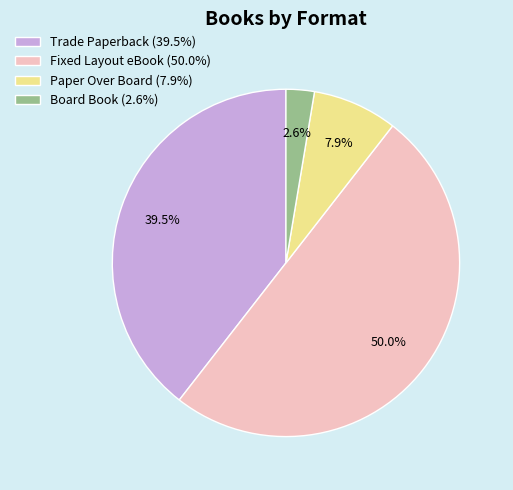

Rank the categories by value from highest to lowest.

Fixed Layout eBook, Trade Paperback, Paper Over Board, Board Book